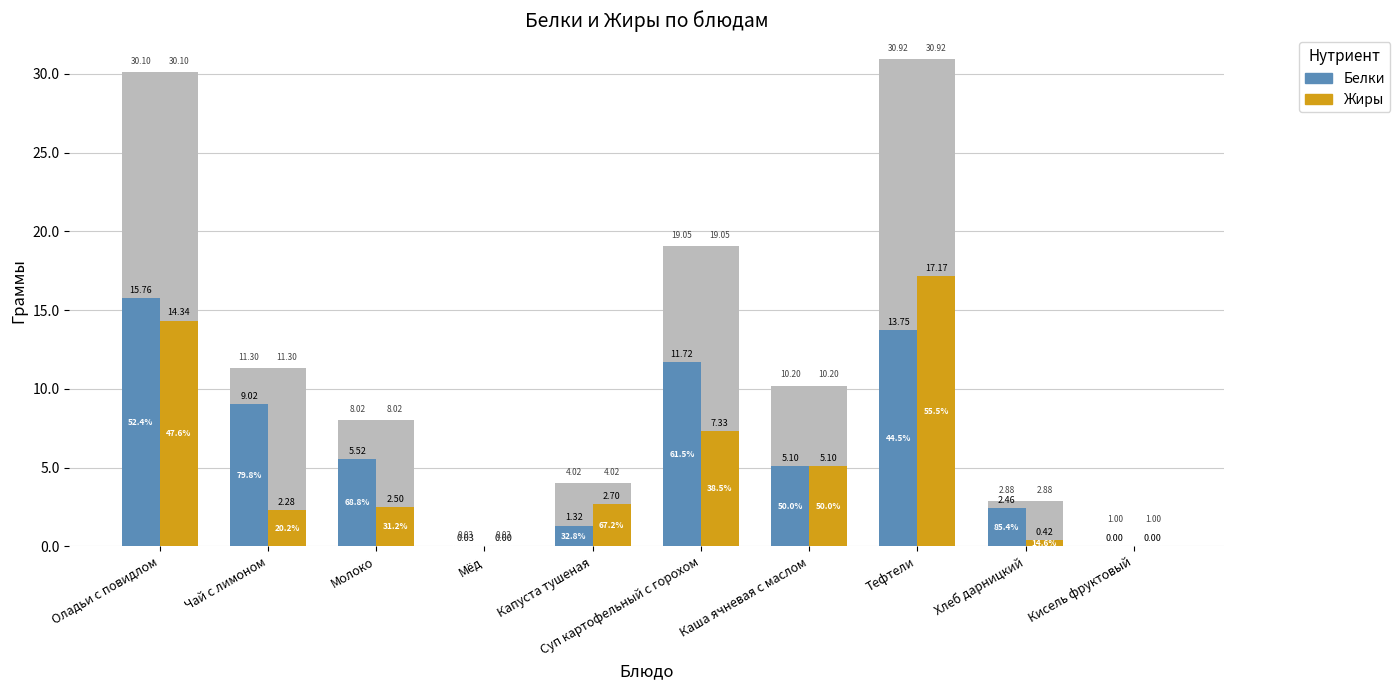

Are the bars grouped side by side (vs. stacked)?

Yes